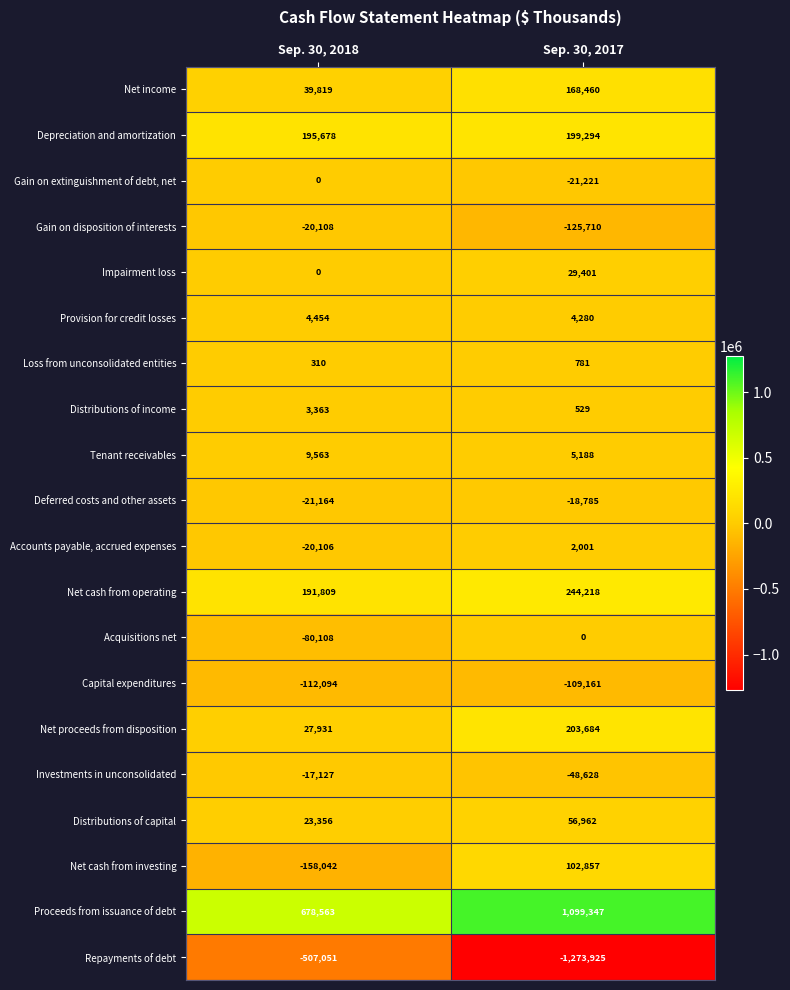

What is the difference between the maximum and minimum values in the Gain on disposition of interests series?

105602